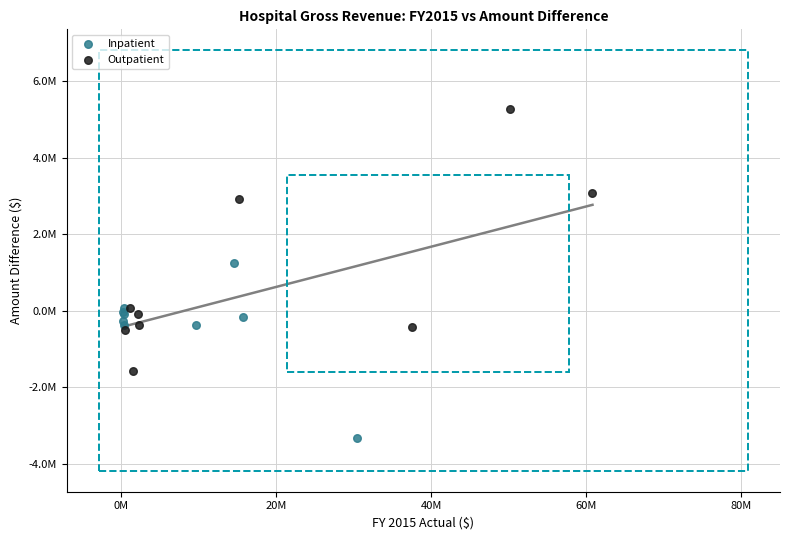

What are all the series names shown in the legend?

Inpatient, Outpatient